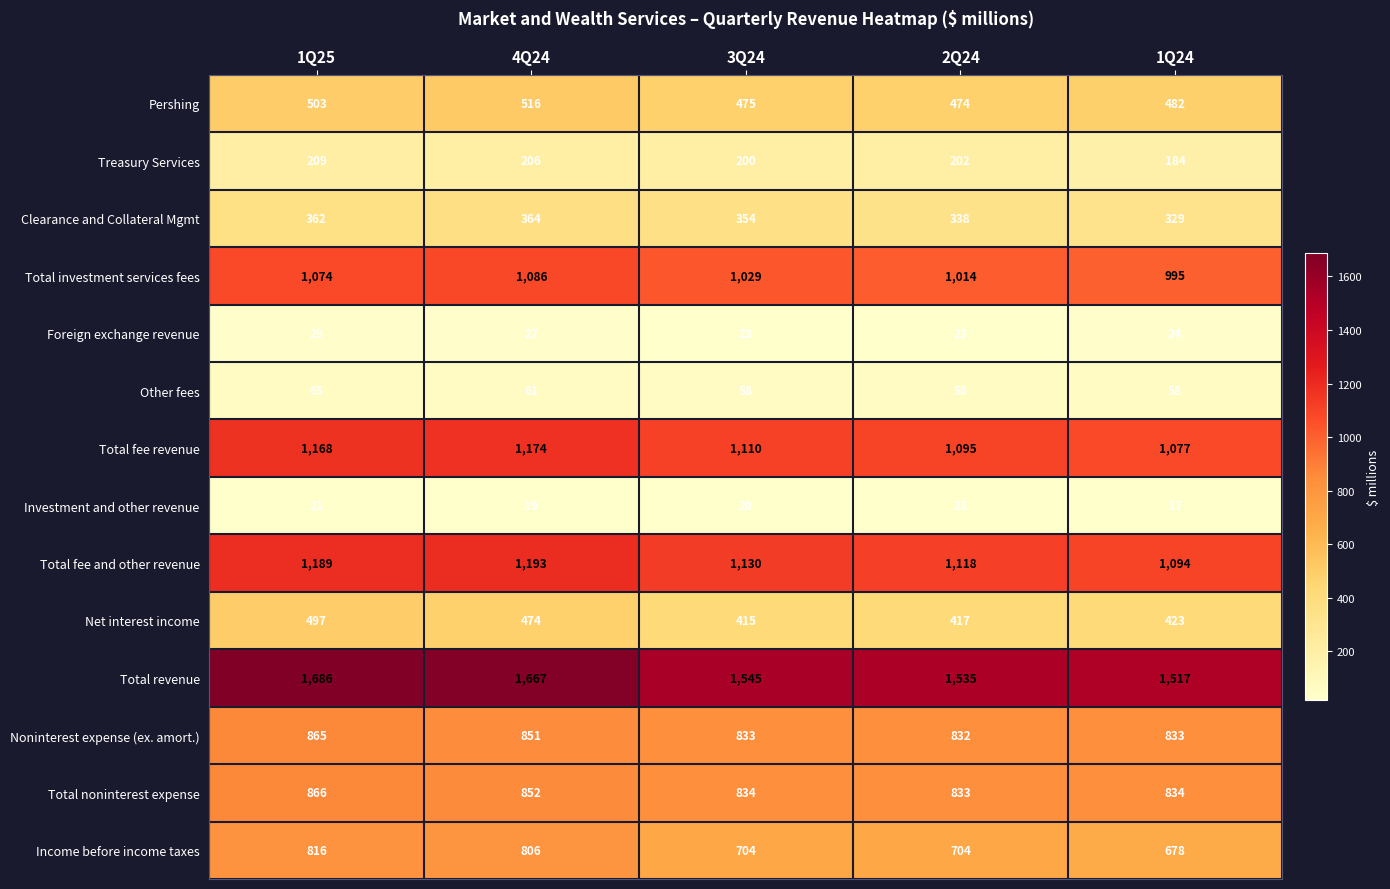

Which label corresponds to the smallest value in the chart?

1Q24